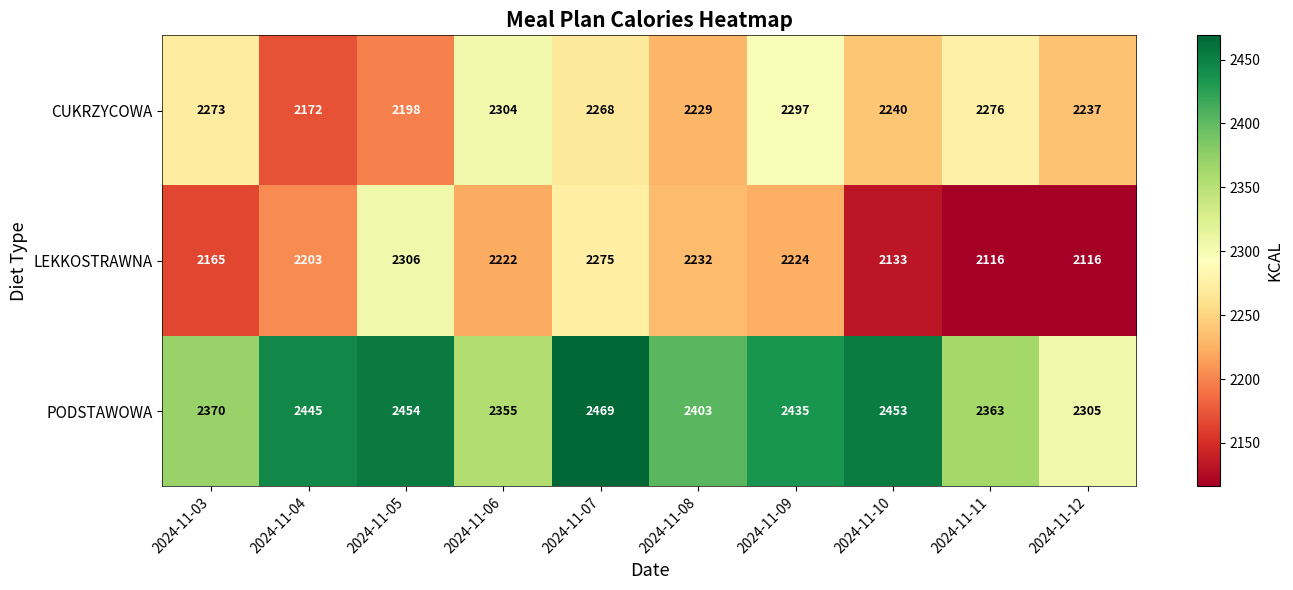

Which series has the widest spread of values?

LEKKOSTRAWNA